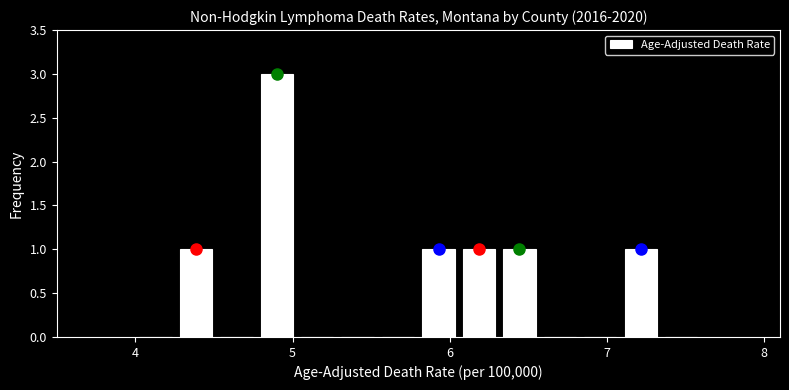

Read against the x-axis, roughly where is the centre of the tallest bar?

4.9